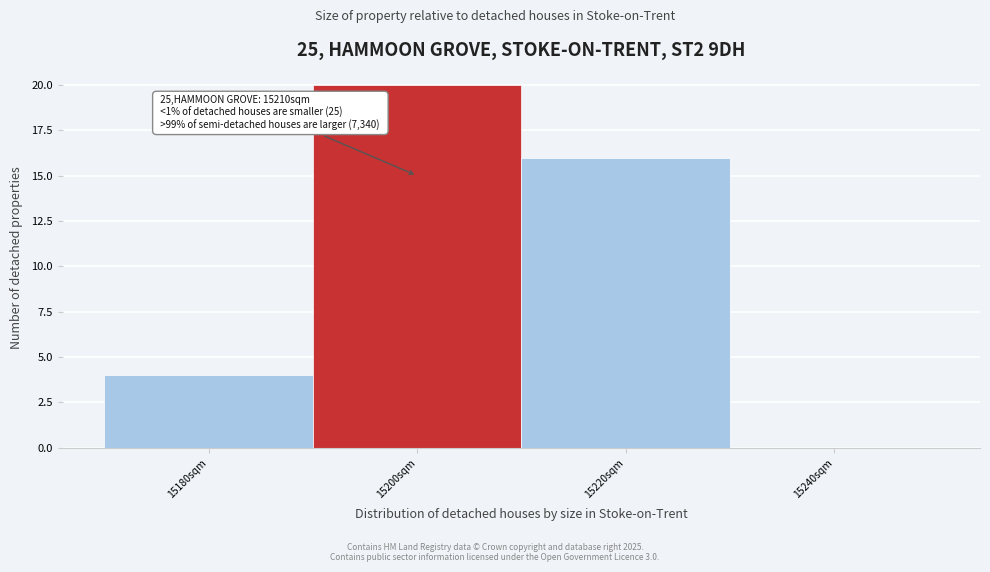

Reading left to right, list all the values displayed in this chart.

15180sqm=4	15200sqm=20	15220sqm=16	15240sqm=0